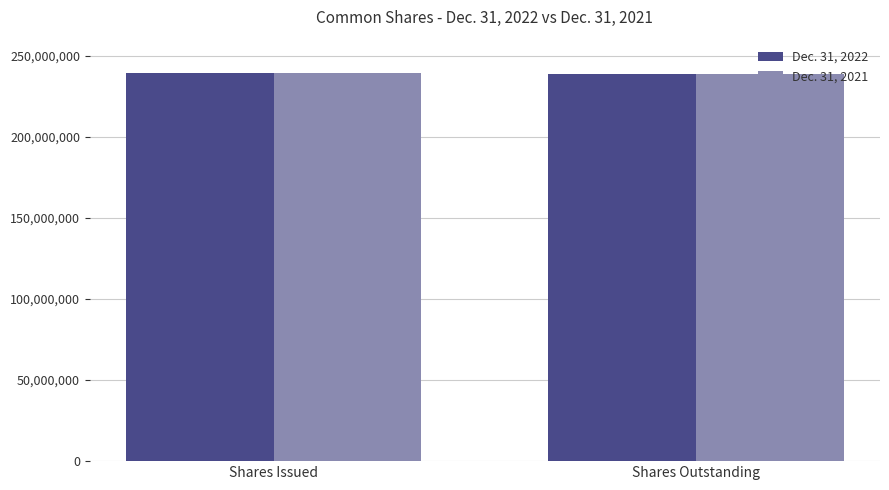

The Dec. 31, 2021 series shows 418741187 at Shares Issued. True or false?

False